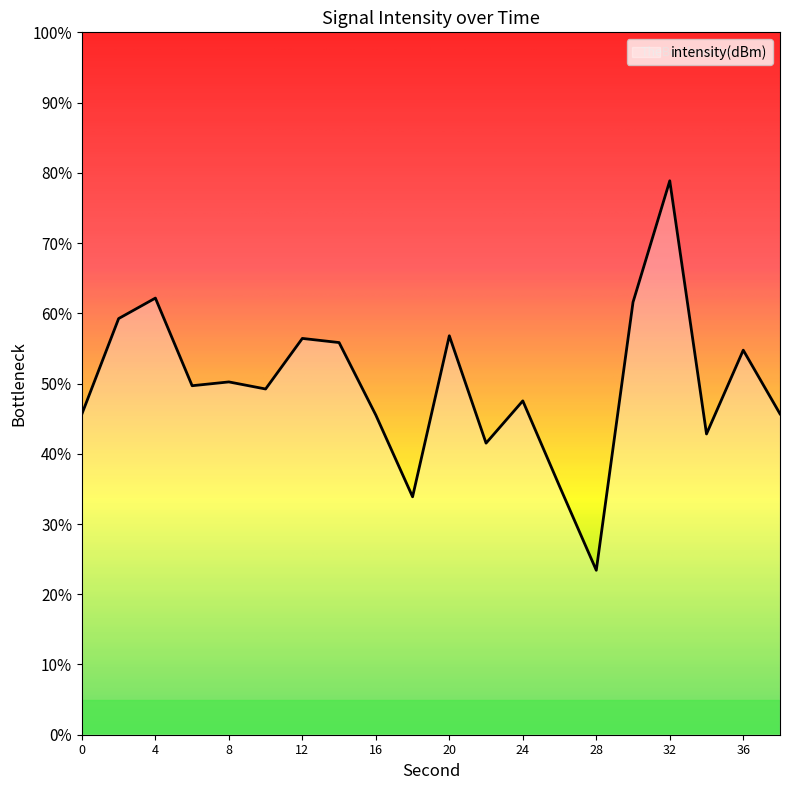

What is the smallest value displayed?

23.4